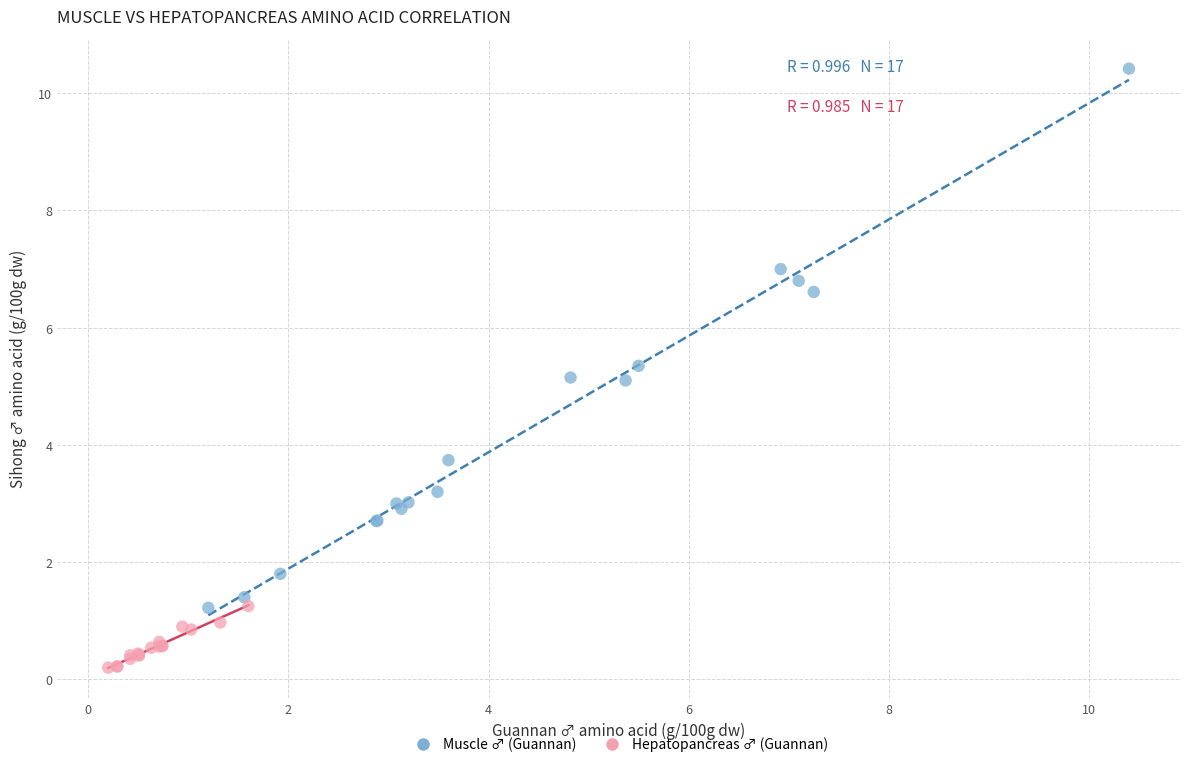

Which series reaches the maximum Y coordinate?

Muscle ♂ (Guannan)